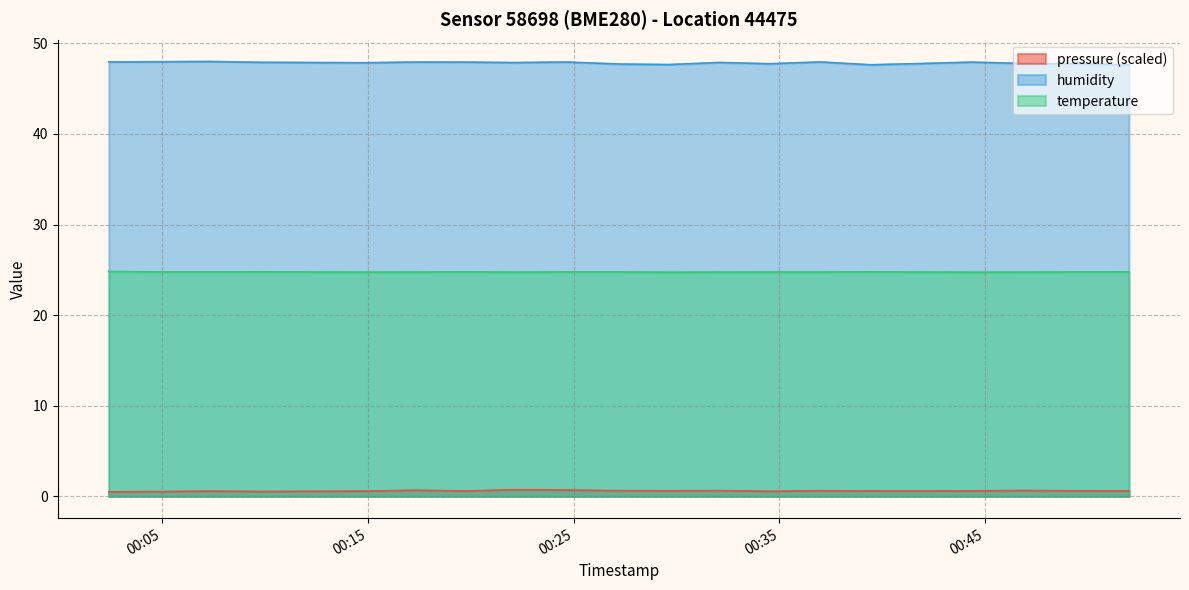

How many categories are shown in the chart?

20